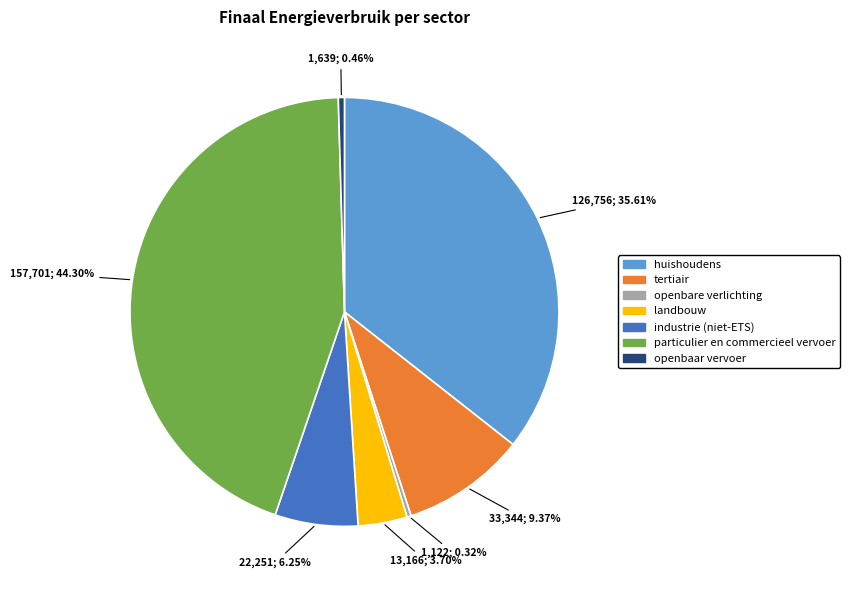

Which category has the biggest portion of the pie?

particulier en commercieel vervoer